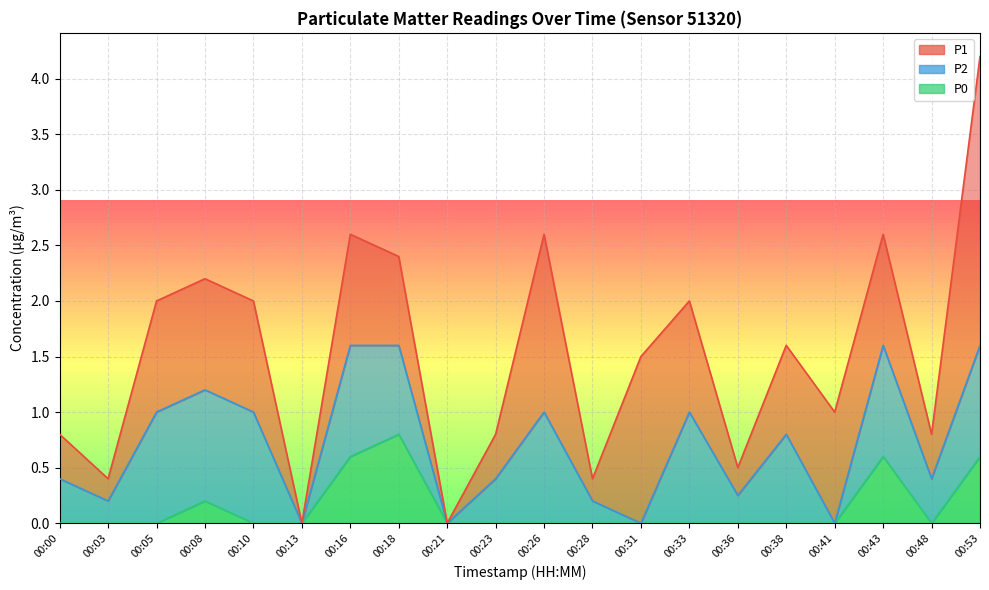

What is the spread (max minus min) of values at 00:33?

1.0